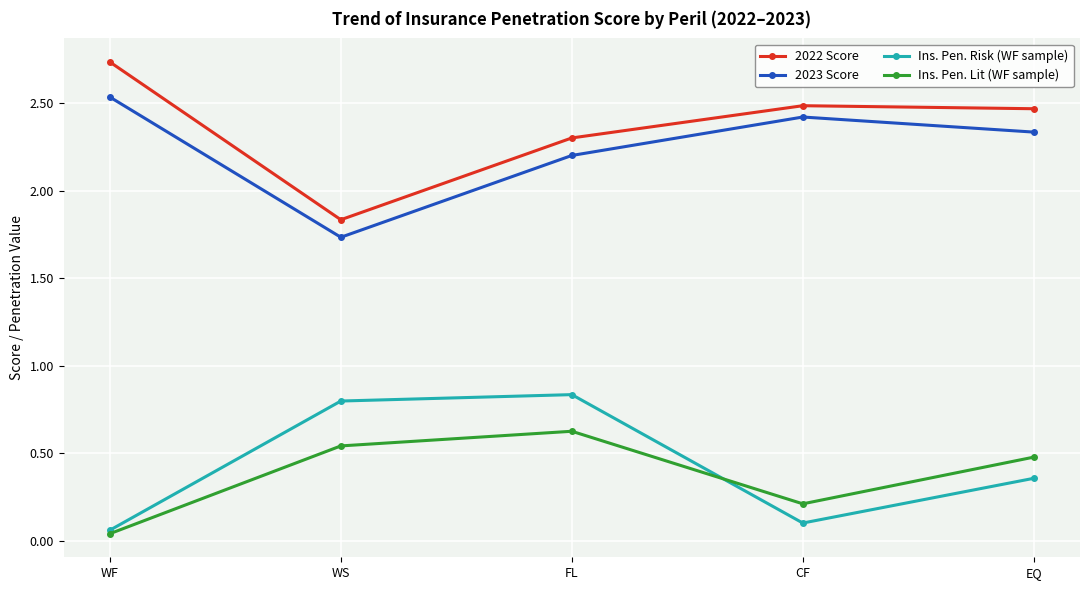

Reading left to right, what are all the values shown in this chart?

2022 Score: WF=2.7	WS=1.8	FL=2.3	CF=2.5	EQ=2.5
2023 Score: WF=2.5	WS=1.7	FL=2.2	CF=2.4	EQ=2.3
Ins. Pen. Risk (WF sample): WF=0.1	WS=0.8	FL=0.8	CF=0.1	EQ=0.4
Ins. Pen. Lit (WF sample): WF=0.0	WS=0.5	FL=0.6	CF=0.2	EQ=0.5